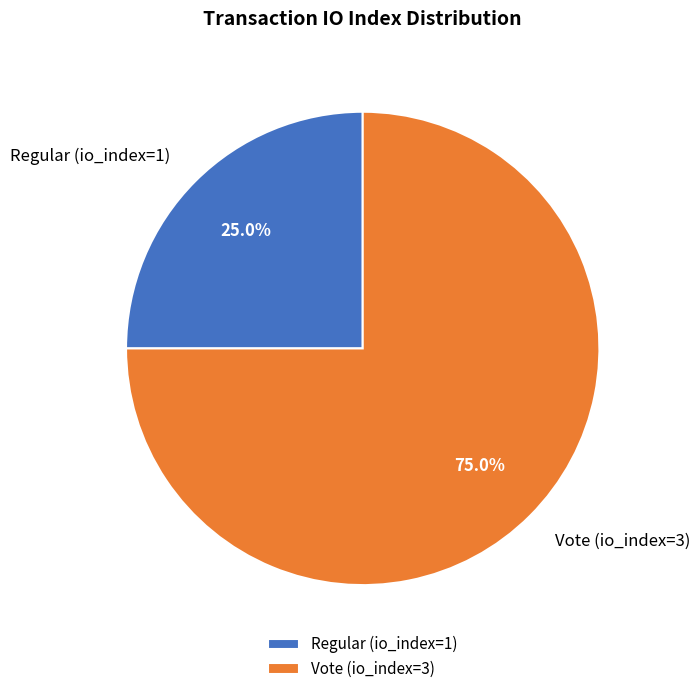

To the nearest percent, what percentage of the pie is Vote (io_index=3)?

75%